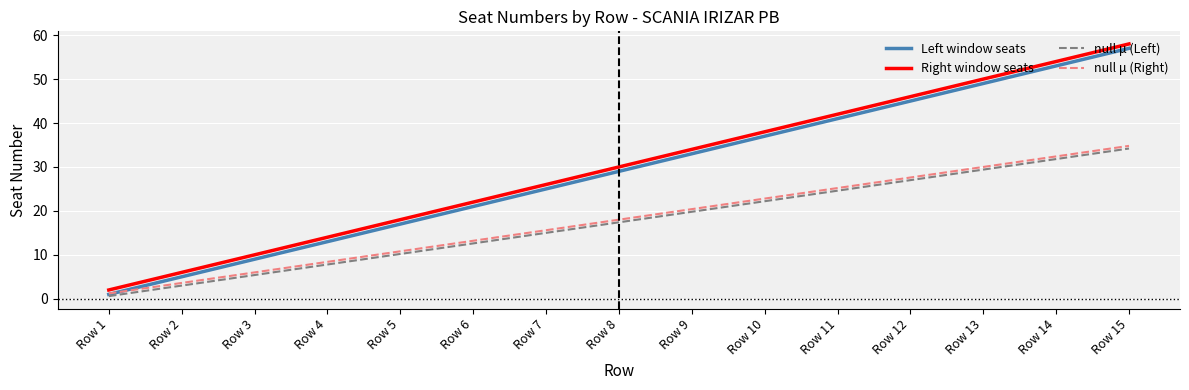

Where do Left window seats and null μ (Right) first cross each other?

Row 1 and Row 2